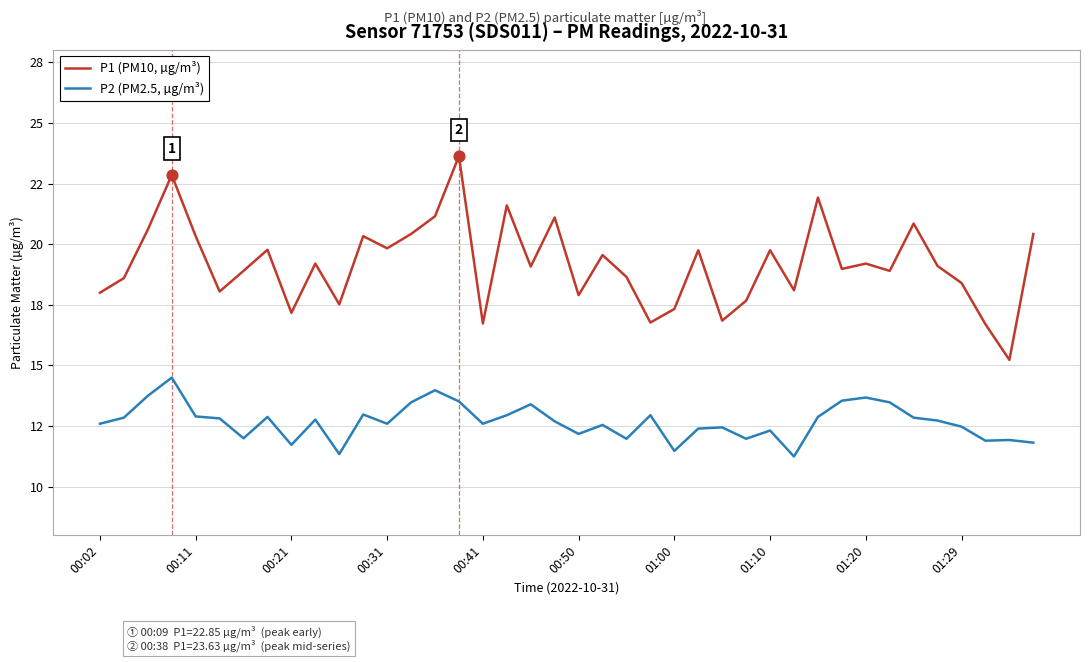

What are all the series names shown in the legend?

P1 (PM10, µg/m³), P2 (PM2.5, µg/m³)